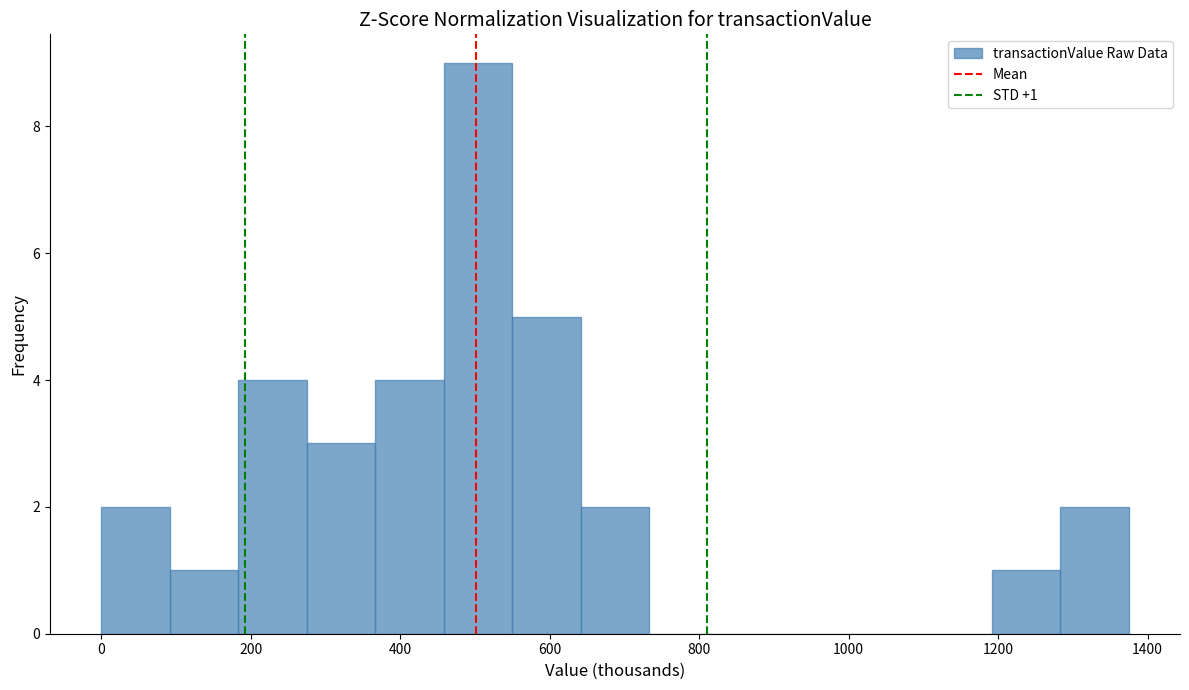

Which range on the x-axis has the tallest bar?

460 to 540